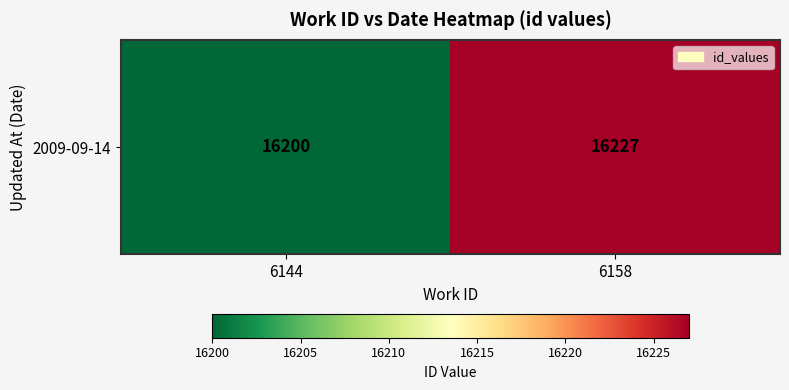

How many distinct data groups are displayed?

1